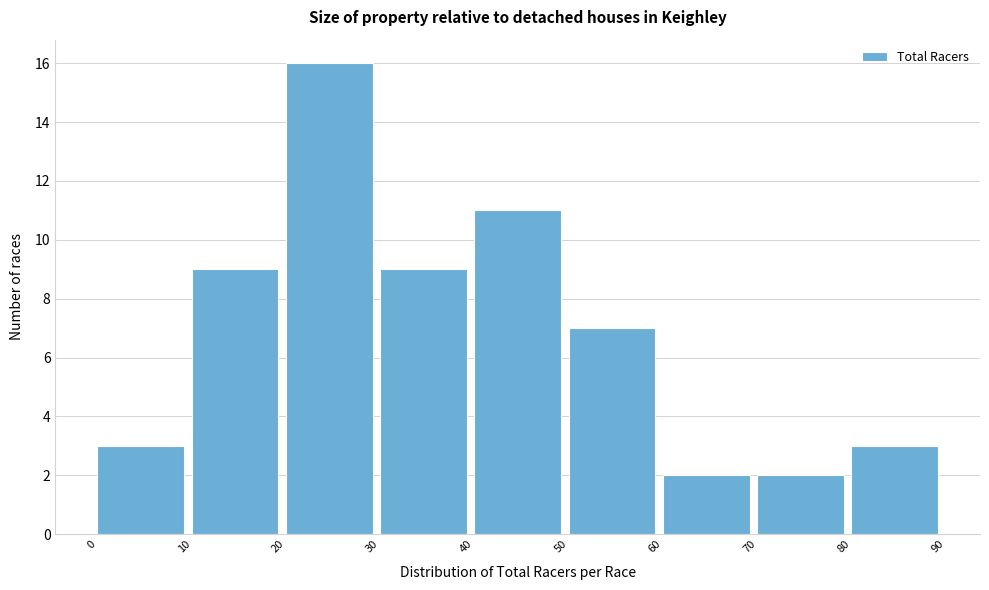

Reading left to right, list every bar in this chart as the range it spans on the x-axis followed by its height. The values are not printed on the chart, so give them approximately, as read against the axis.

0 to 10: 3
10 to 20: 9
20 to 30: 16
30 to 40: 9
40 to 50: 11
50 to 60: 7
60 to 70: 2
70 to 80: 2
80 to 90: 3